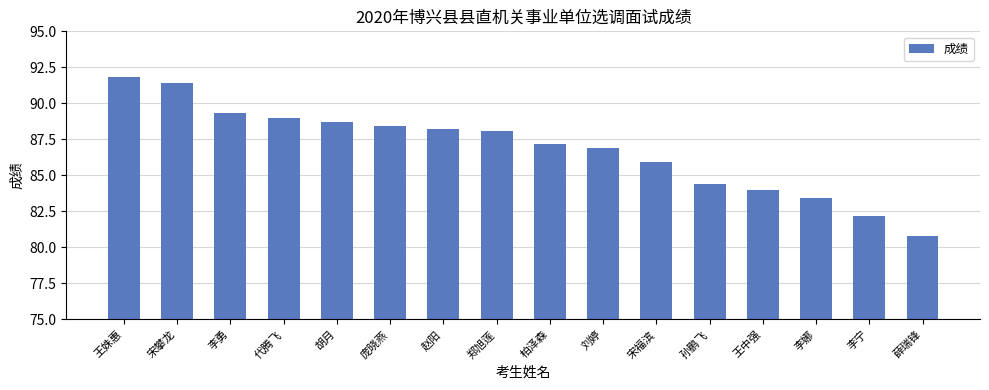

At which label is the value closest to 86?

宋福滨